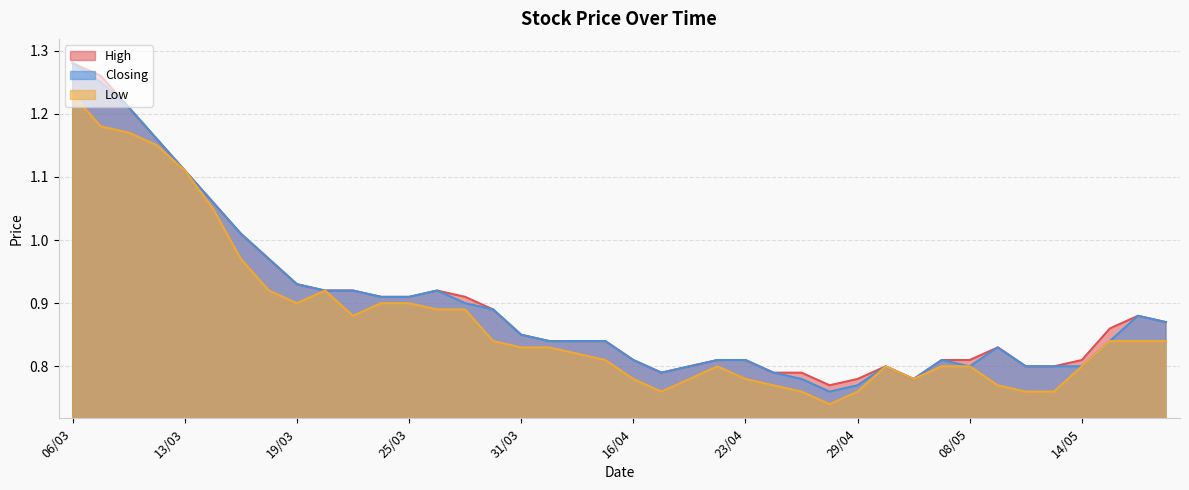

Where is the first local minimum for Closing?

18/04